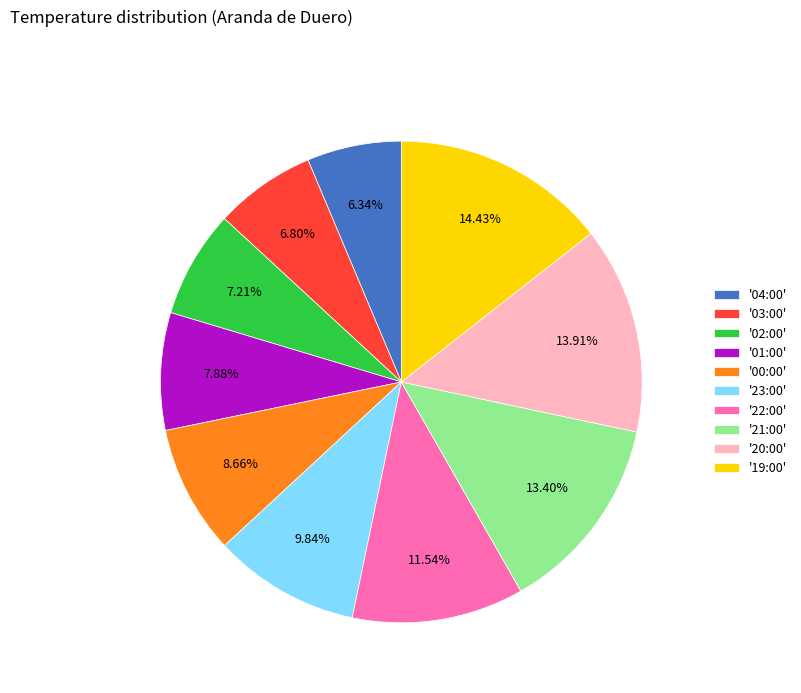

How many slices are in this pie chart?

10